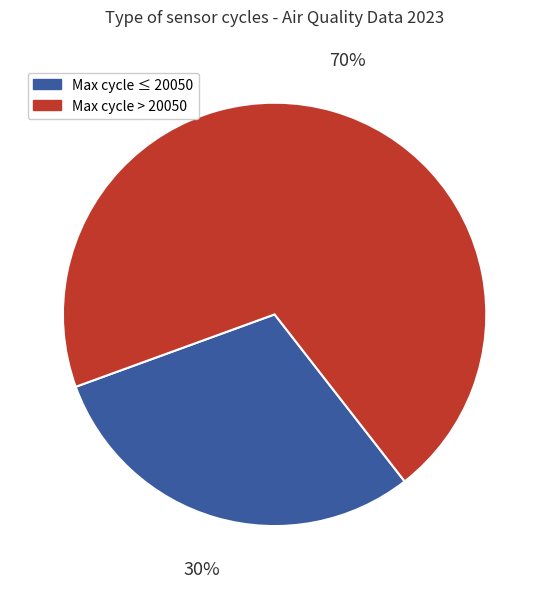

How many segments does this pie chart have?

2